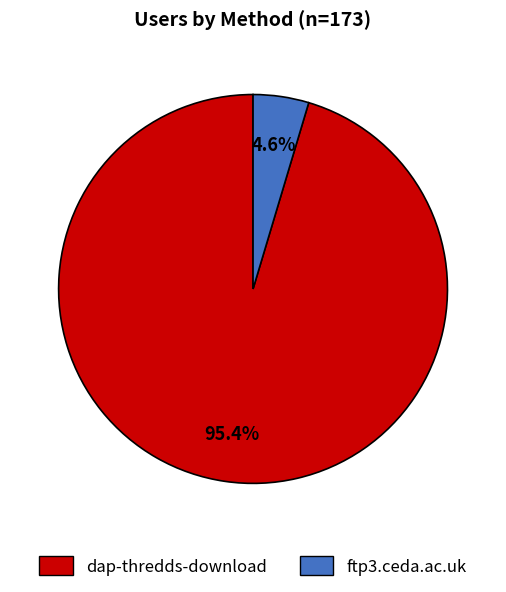

What is the smallest slice in the pie chart?

ftp3.ceda.ac.uk